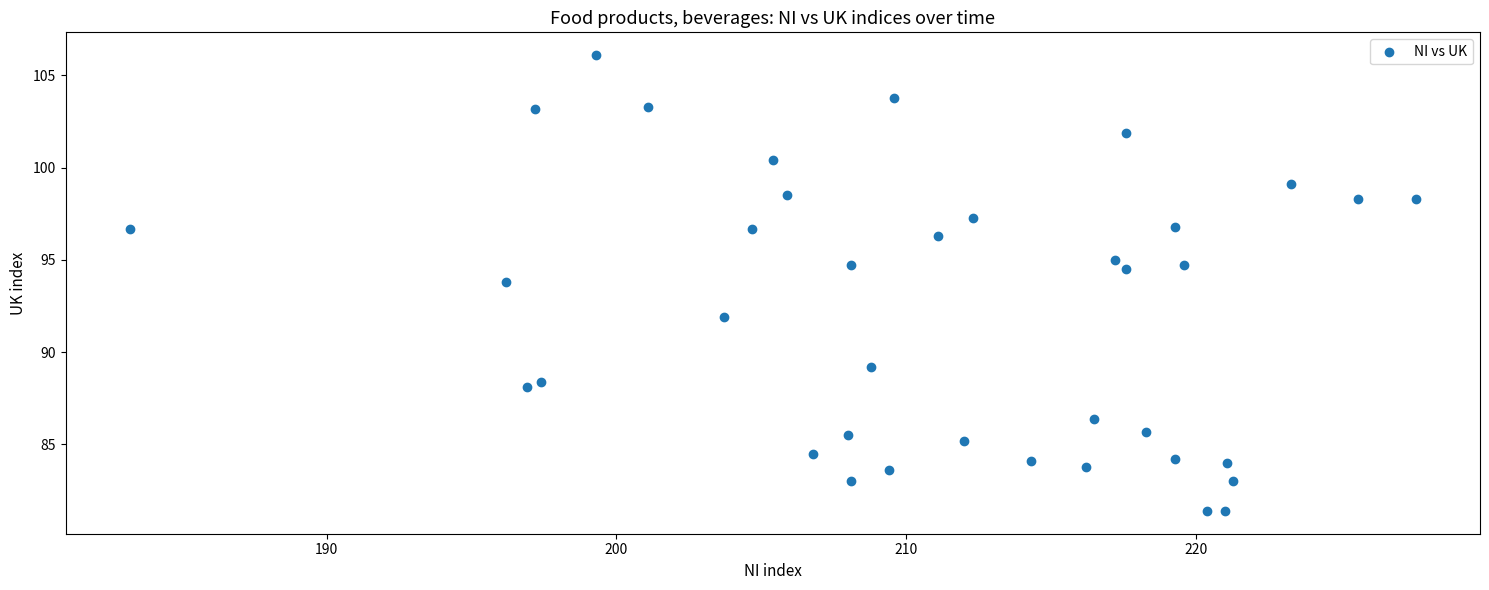

What Y value in the scatter plot is closest to 93?

93.8